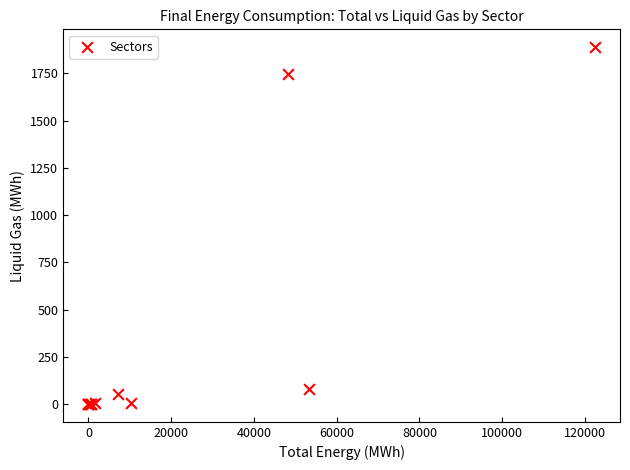

What Y value in the scatter plot is closest to 944?

1747.1